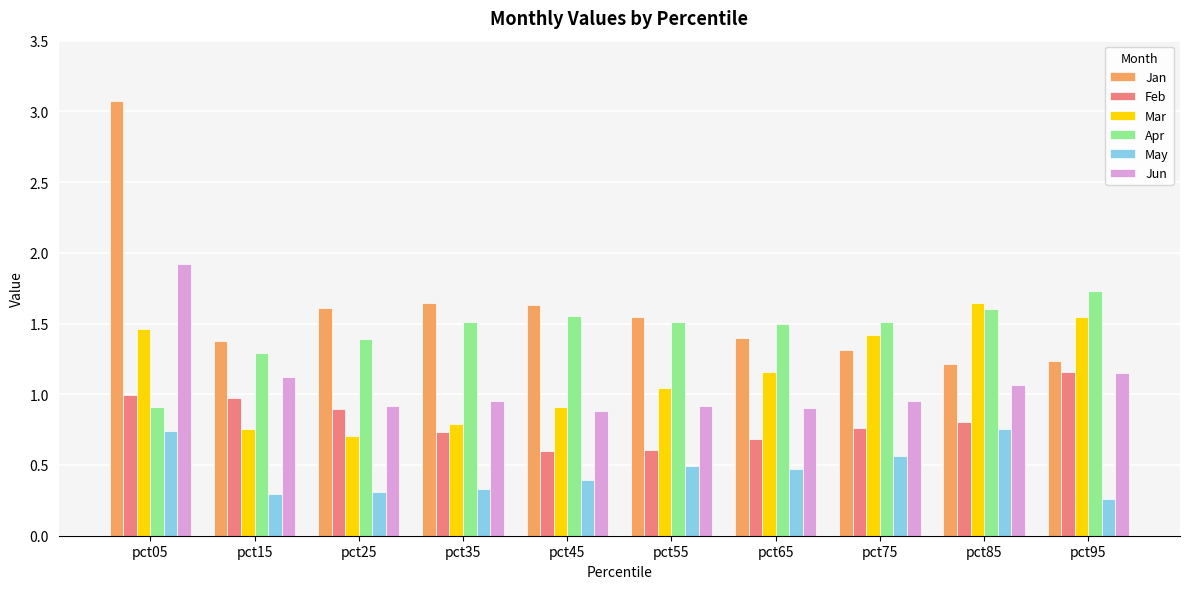

What is the maximum value shown in the chart?

3.1